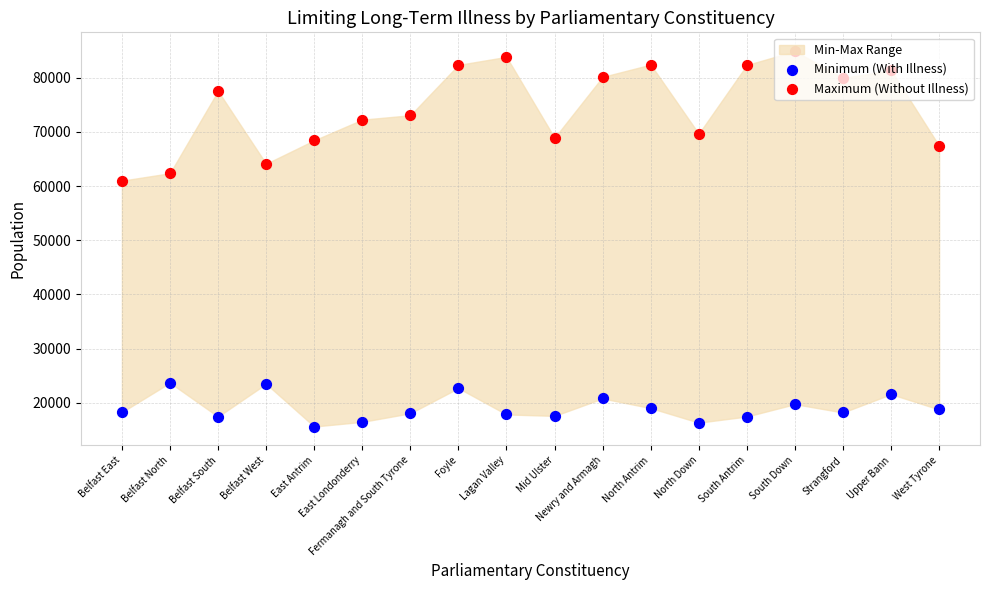

Is the value of Minimum (With Illness) at South Down greater than the value of Maximum (Without Illness) at Belfast East?

No